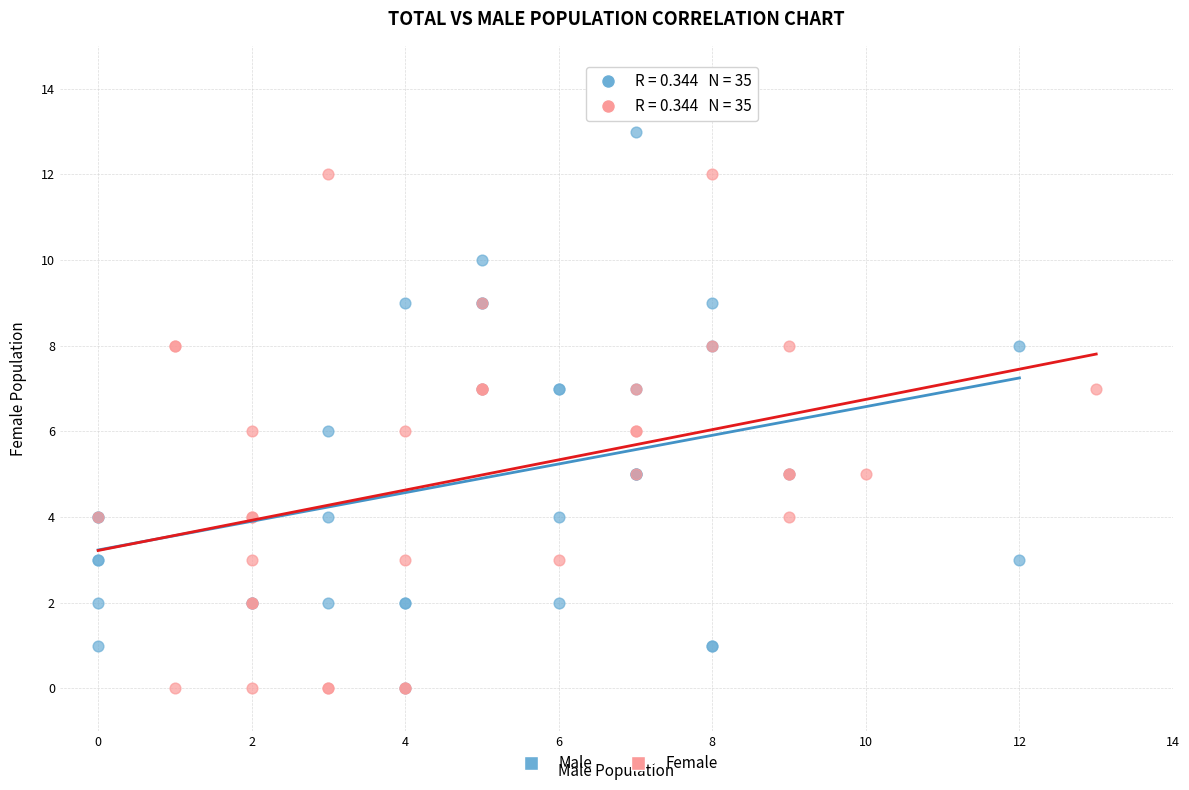

Which series reaches the maximum Y coordinate?

Male